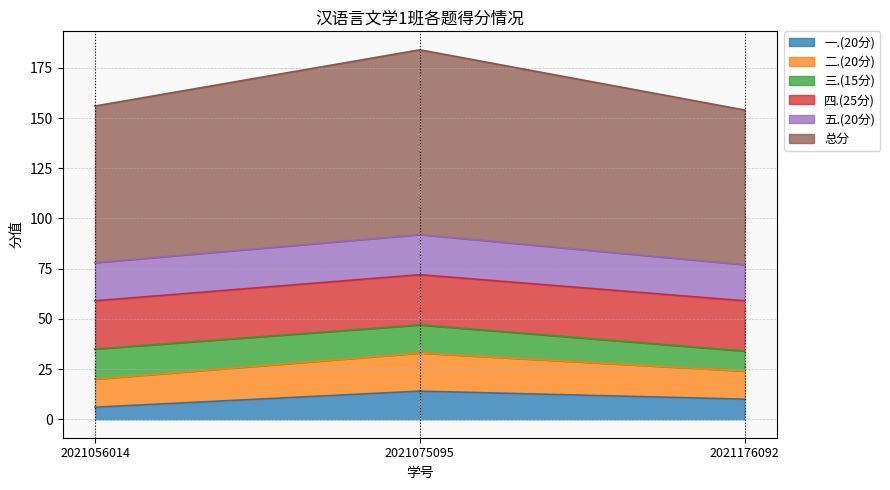

Is it true that 一.(20分) equals 10 at 2021176092?

True